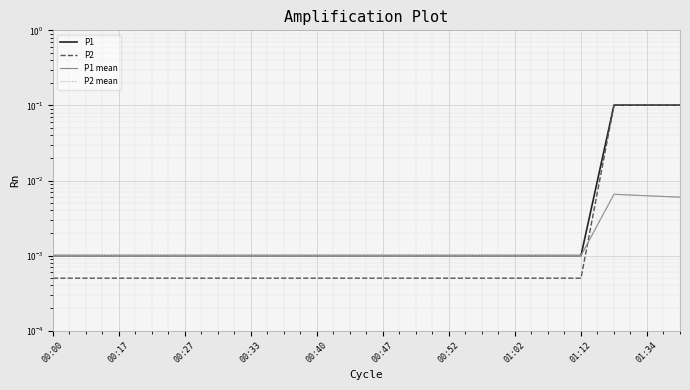

What are all the series names shown in the legend?

P1, P2, P1 mean, P2 mean